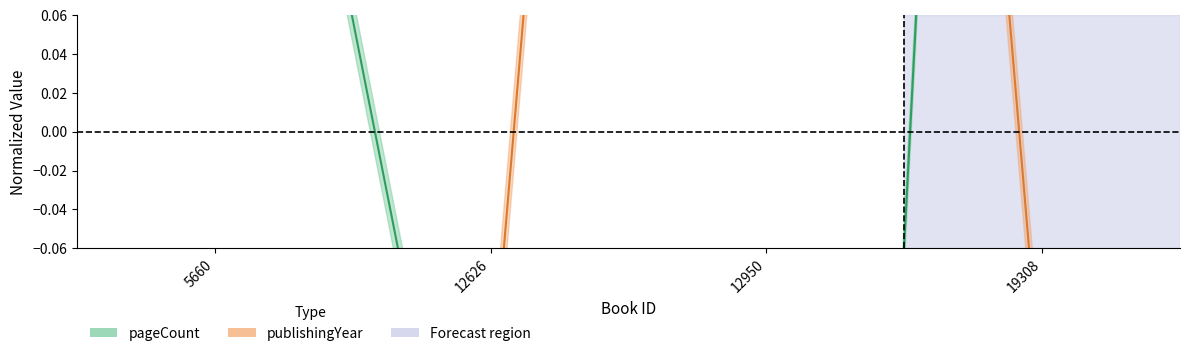

Rank the categories by value from highest to lowest.

19308, 5660, 12626, 12950